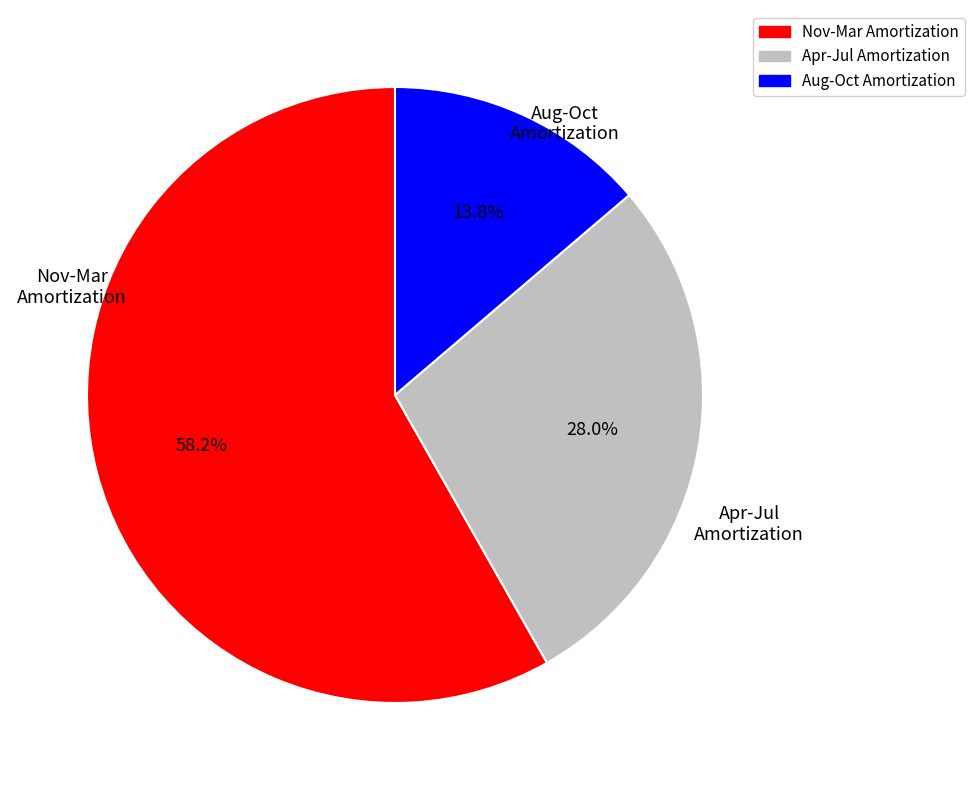

Does any single category account for the majority?

Yes